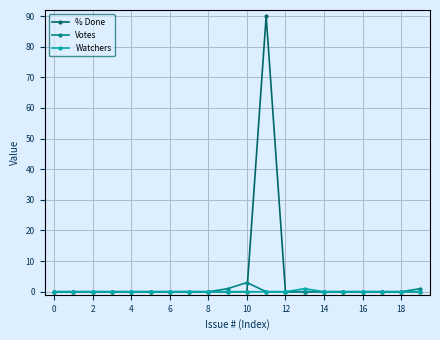

True or false: Votes and % Done intersect in this chart.

True